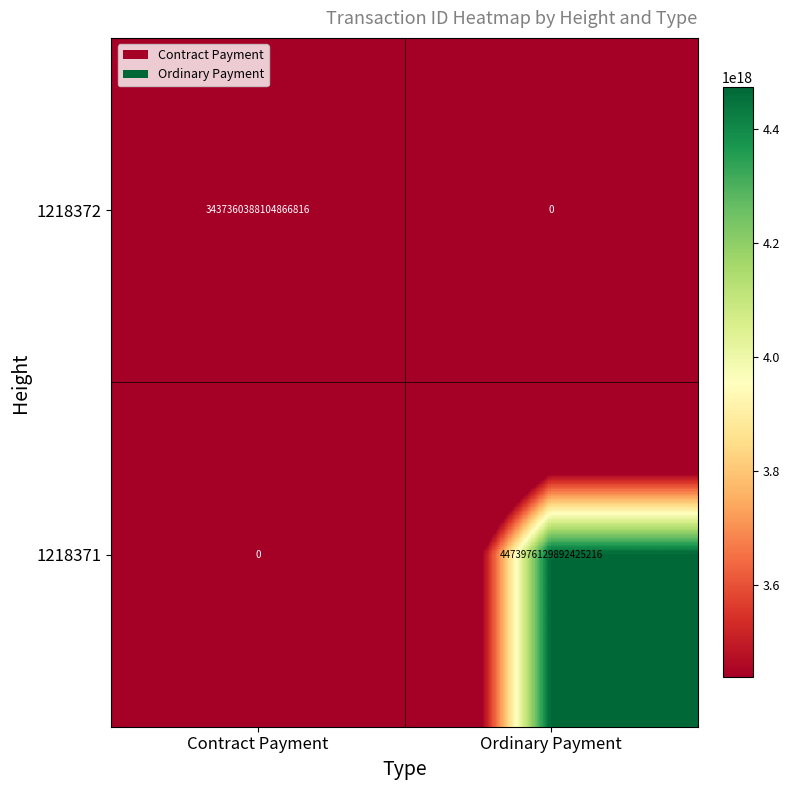

Is it true that 1218372 equals 3437360388104866816 at Contract Payment?

True